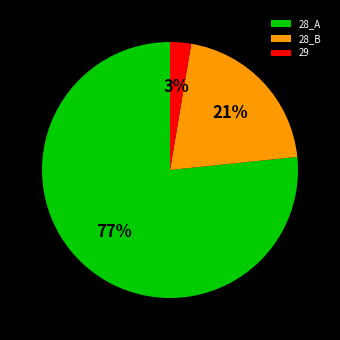

Count the number of slices in the pie.

3